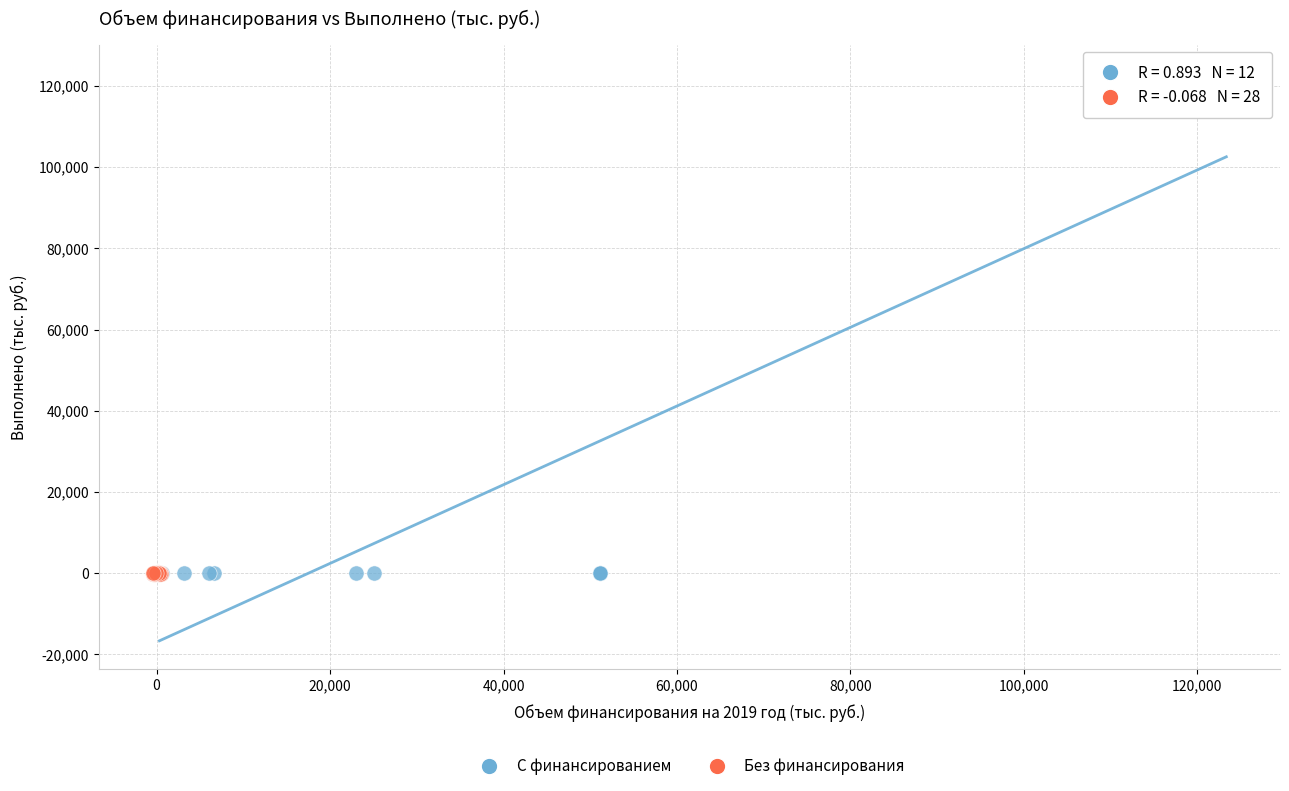

Which series contains the highest Y value?

С финансированием